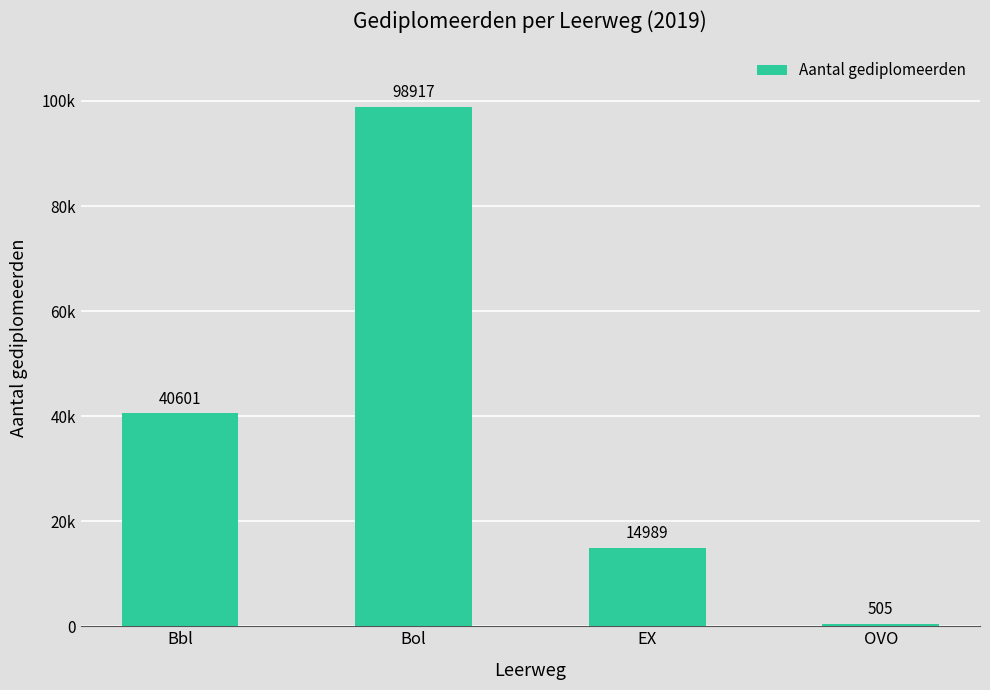

What is the difference between the values at EX and Bol?

83928